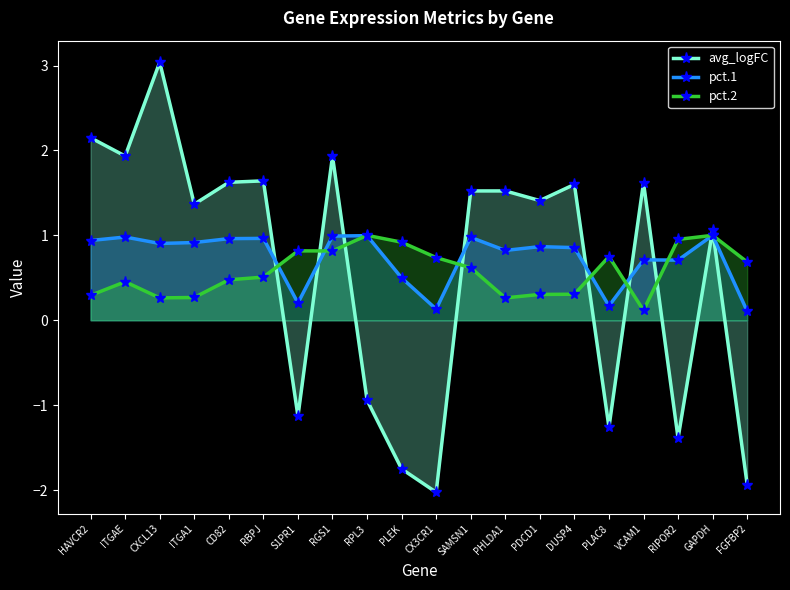

Which series has the largest total across all categories?

pct.1